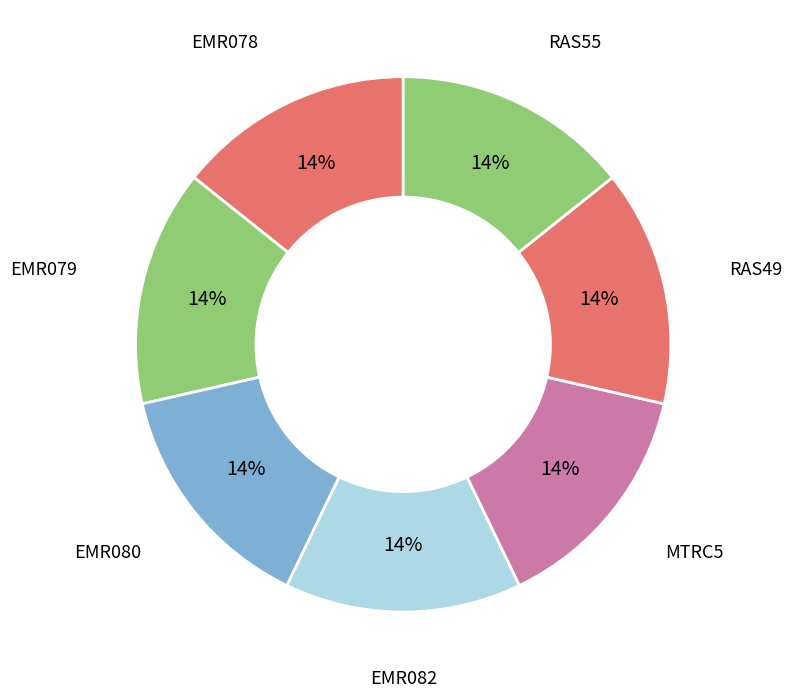

Does EMR080 represent more than half of the total?

No